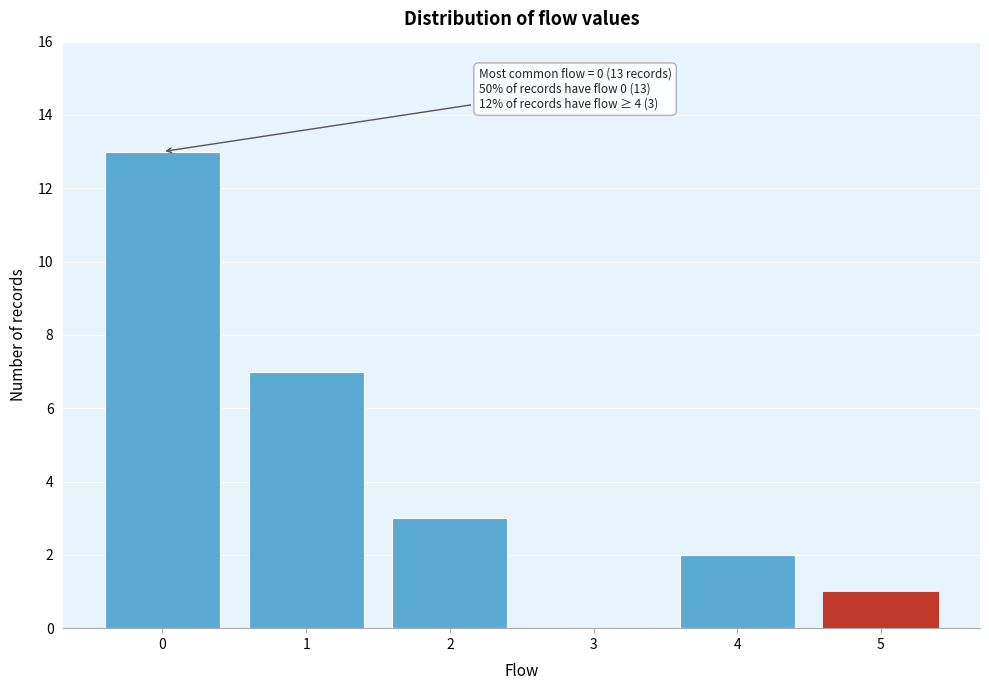

Reading left to right, extract all data points from this chart.

0=13	1=7	2=3	3=0	4=2	5=1